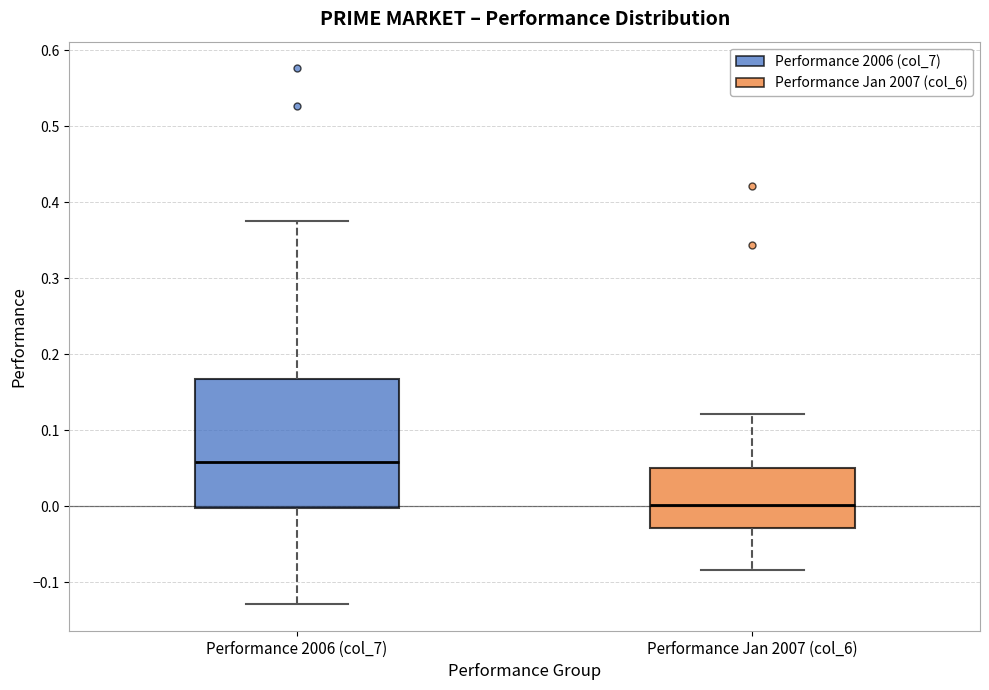

Where is the lower edge of the box for Performance Jan 2007 (col_6) on the y-axis? The values are not printed on the chart, so give them approximately, as read against the axis.

-0.03